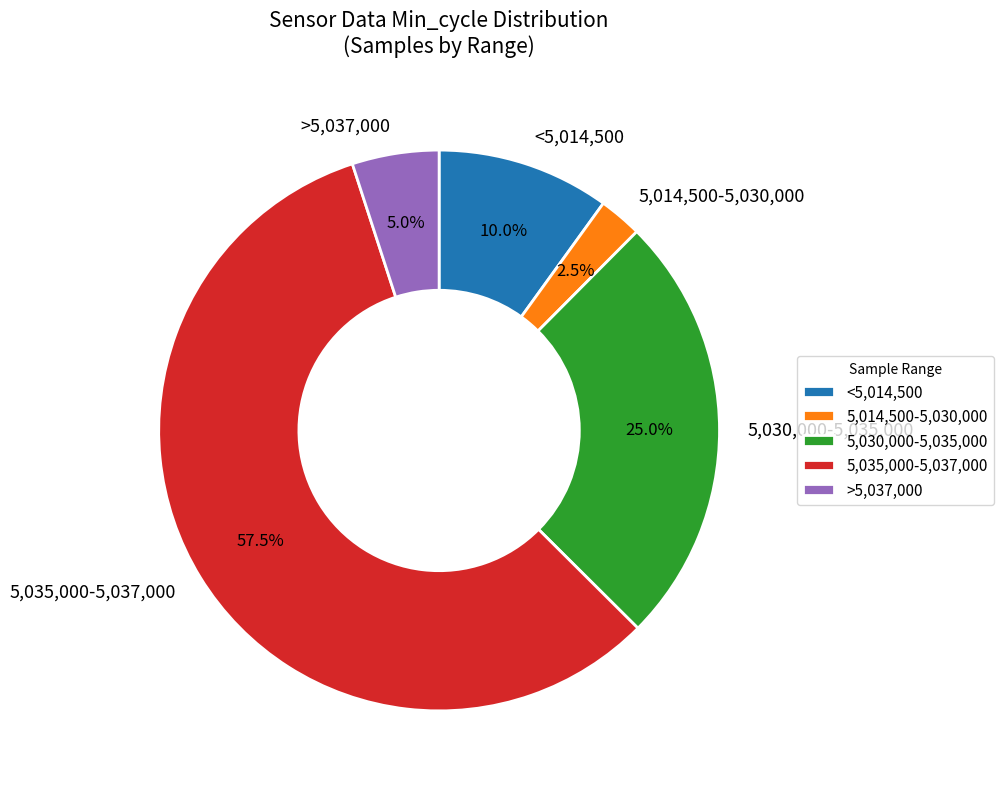

Which category has the smallest portion of the pie?

5,014,500-5,030,000